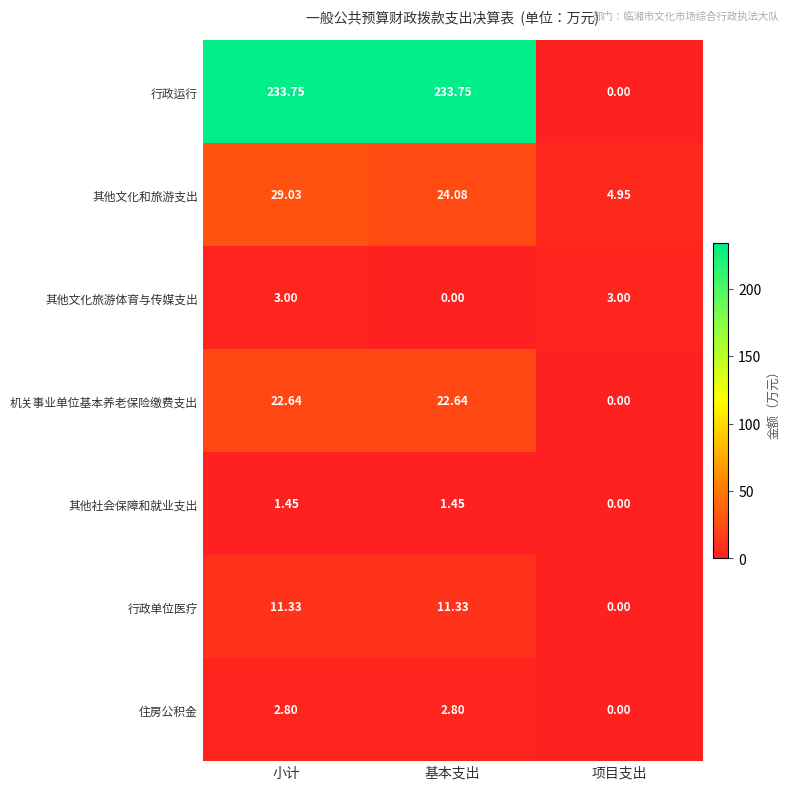

Where does the 住房公积金 series first go above 2?

小计